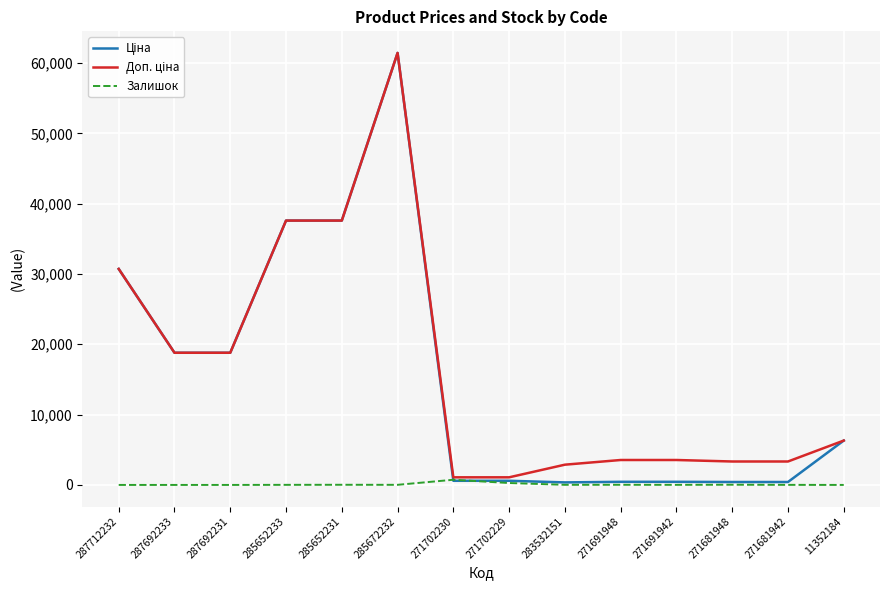

What is the spread (max minus min) of values at 287692233?

18796.8